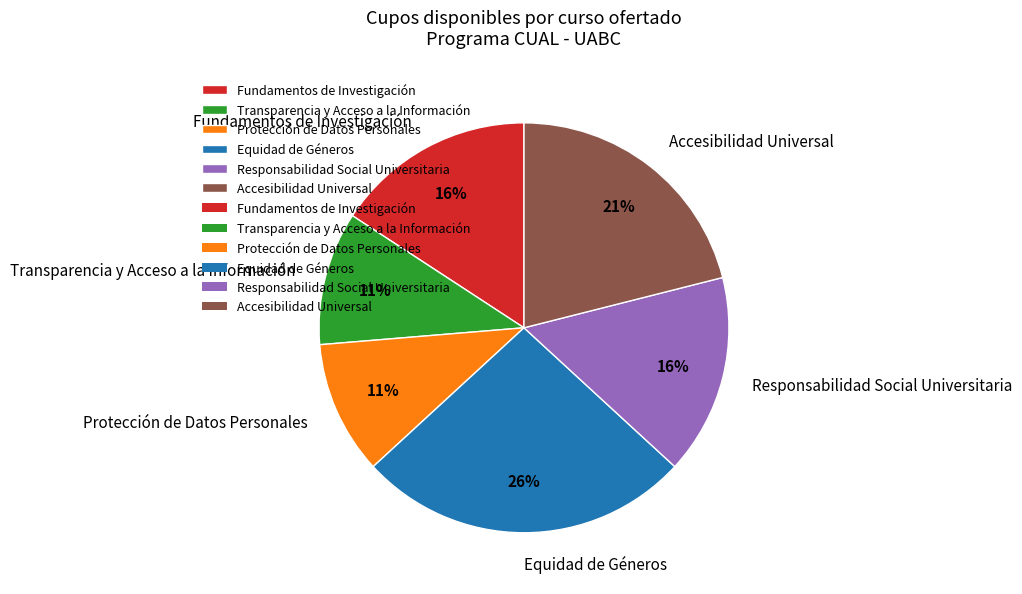

Does Transparencia y Acceso a la Información account for over 50% of the chart?

No